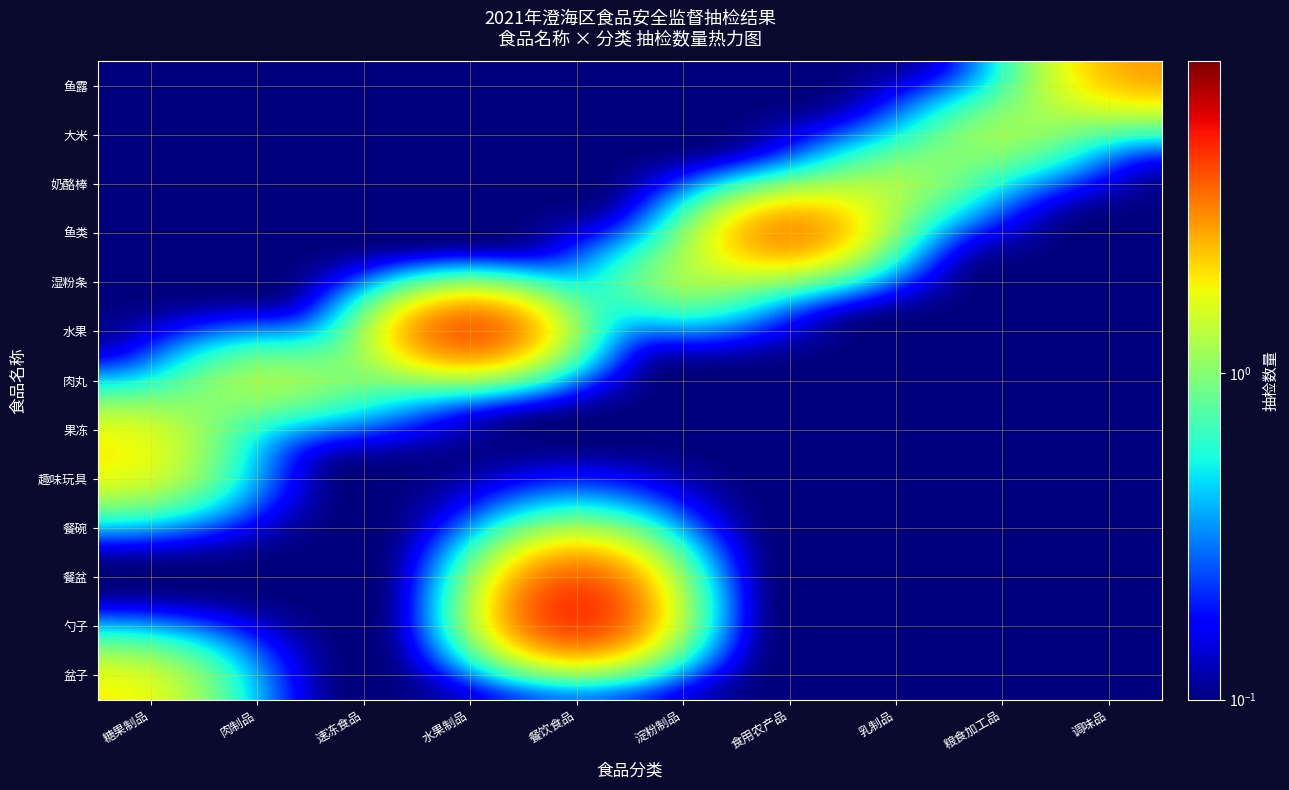

At how many categories does at least one series exceed 1?

9